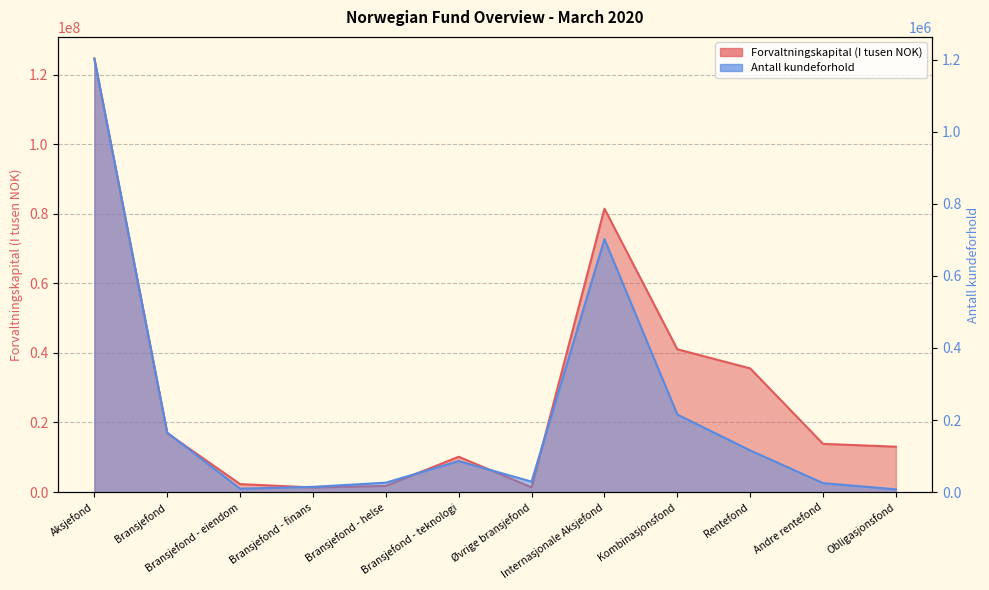

Rank the series at Øvrige bransjefond from highest to lowest value.

Forvaltningskapital (I tusen NOK), Antall kundeforhold